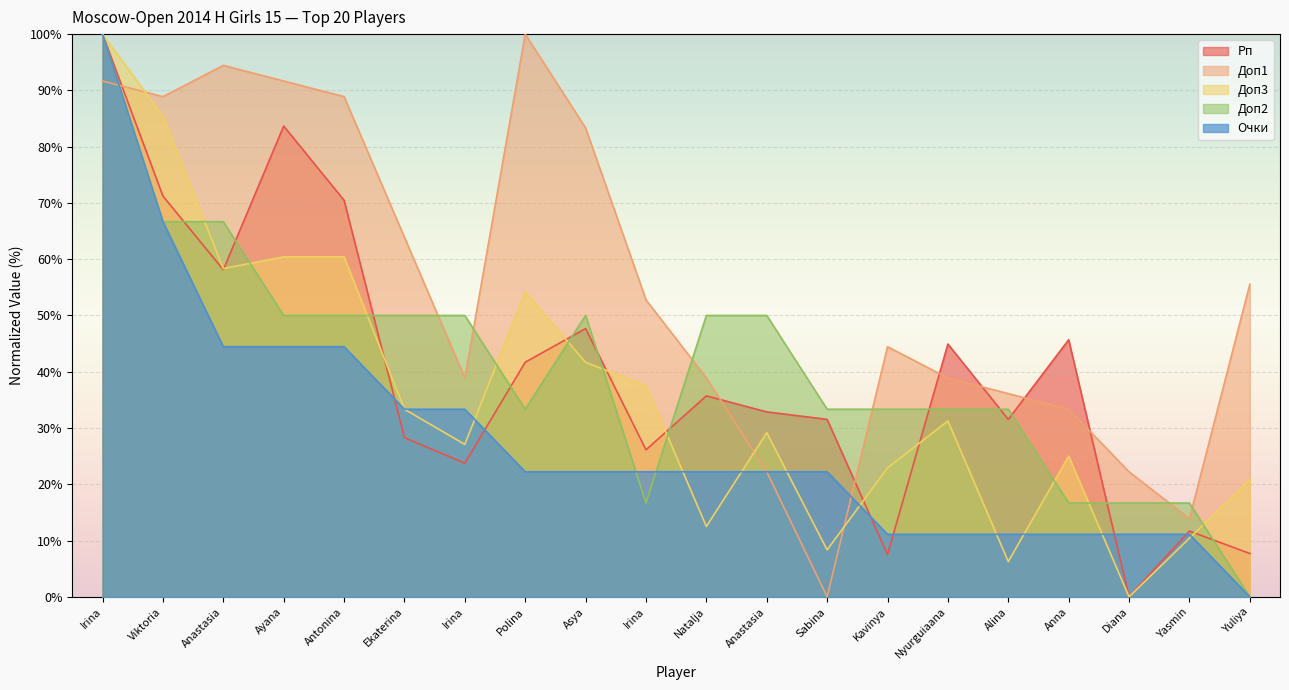

How many lines are shown in the chart?

5